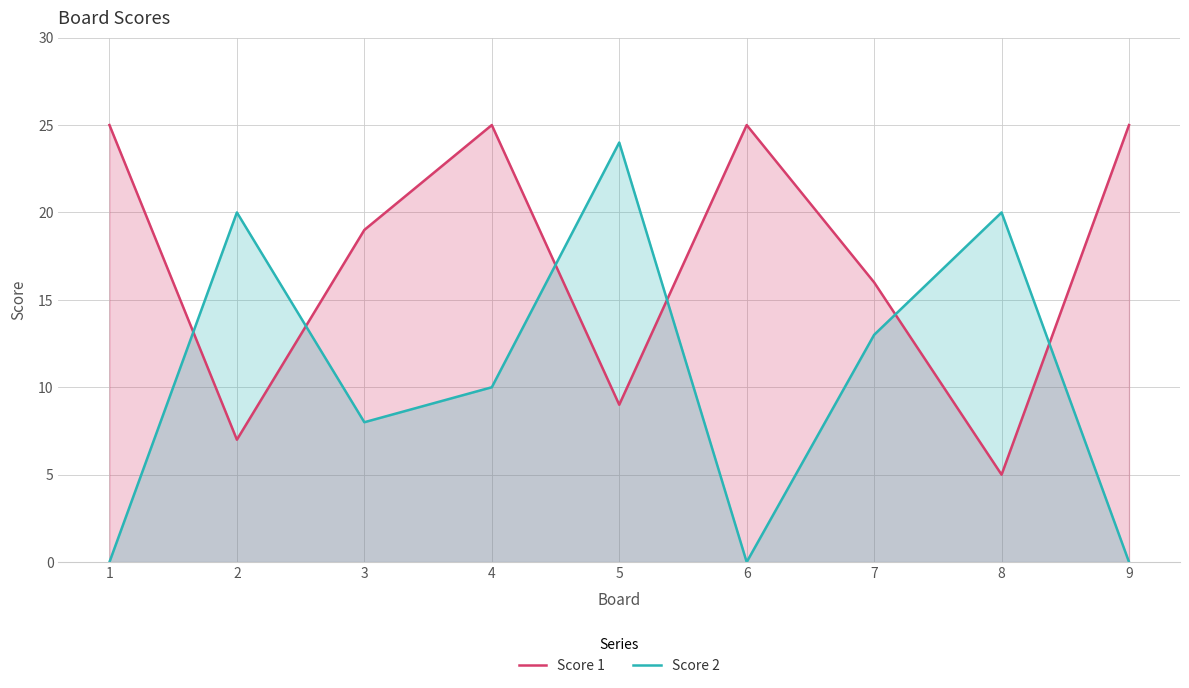

The value of Score 2 at 6 is -11. True or false?

False